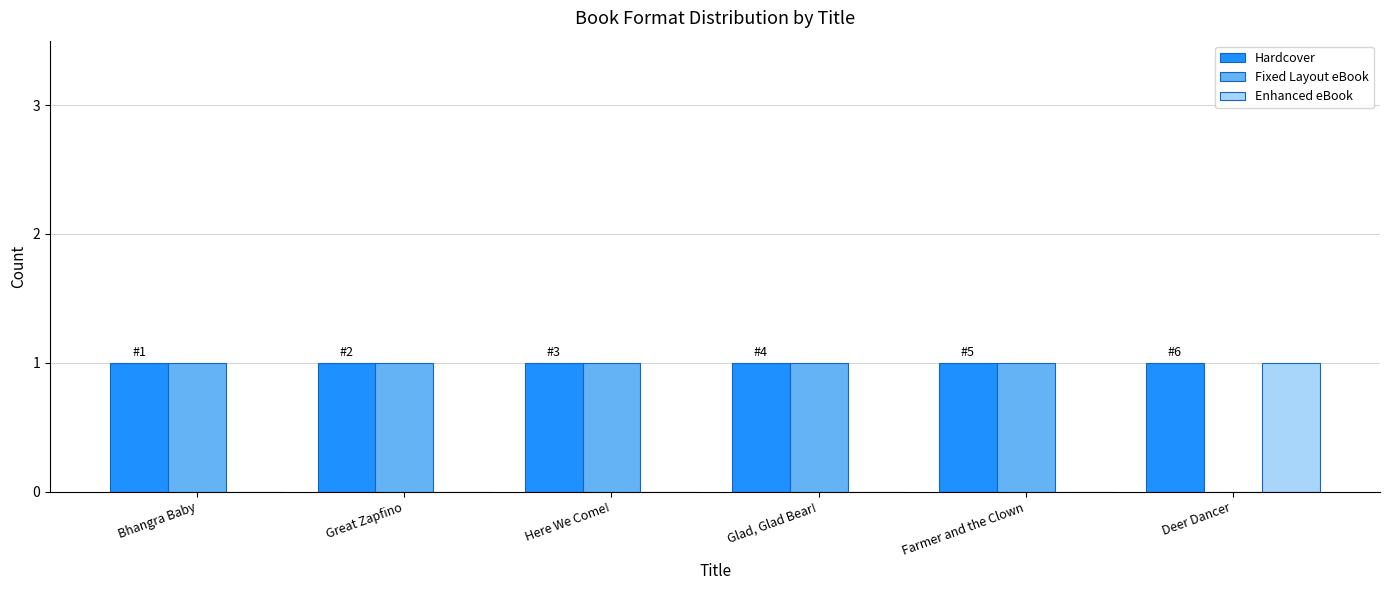

The value of Hardcover at Great Zapfino is 1. True or false?

True